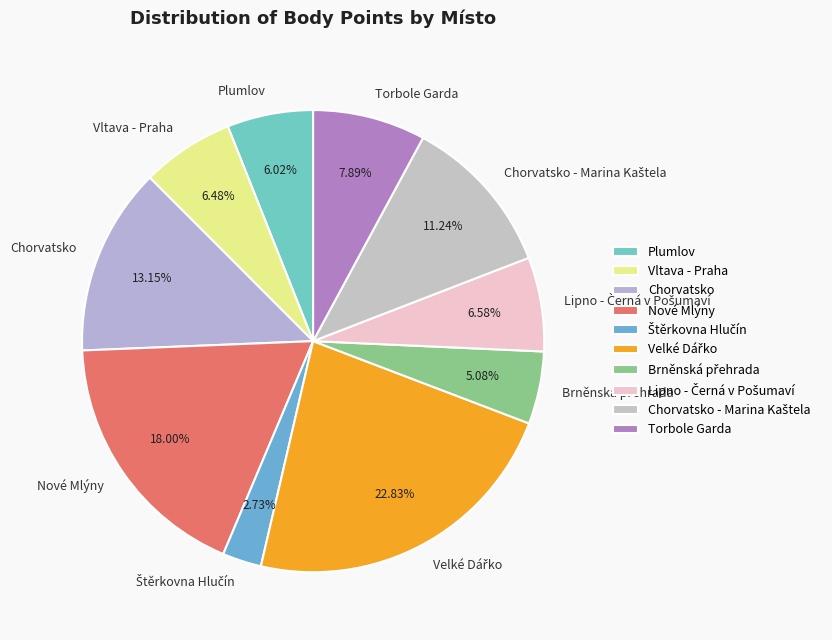

Is there a majority slice in this chart?

No